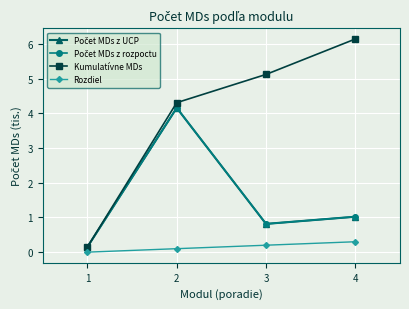

Does the chart display data point markers on the line(s)?

Yes